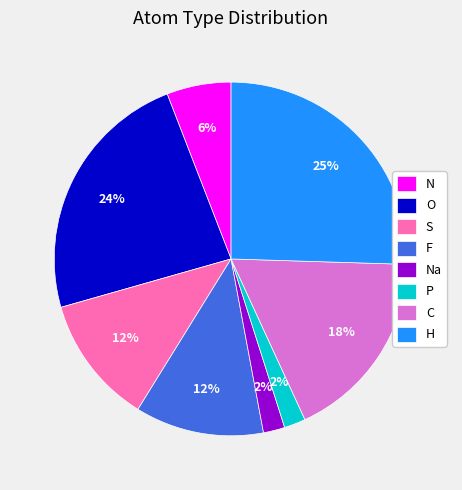

What is the ratio of the value at S to the value at Na?

6.0